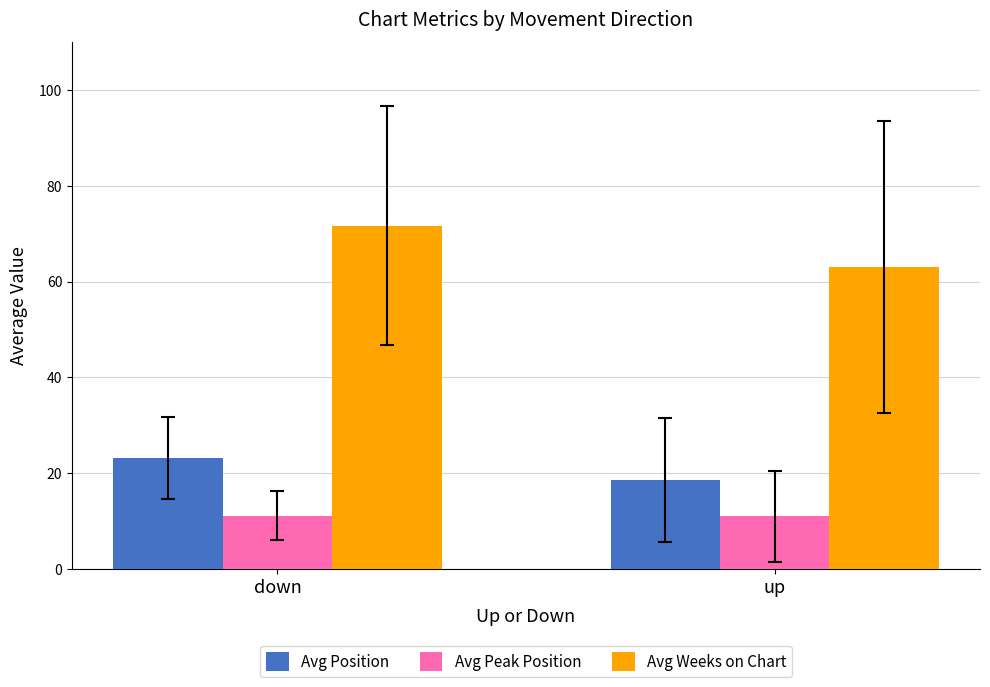

Is it true that Avg Position equals 23.2 at down?

True